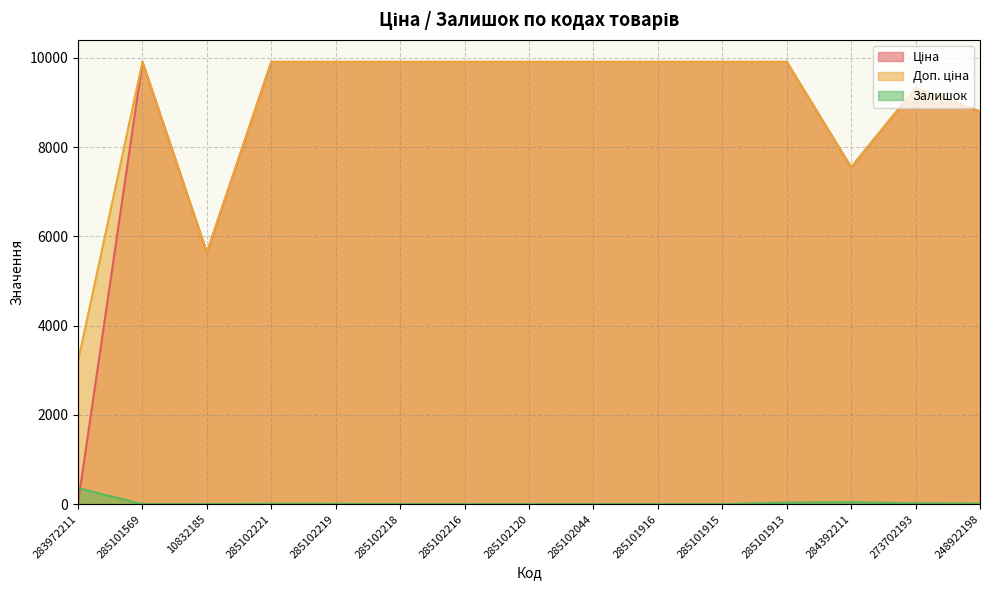

True or false: Ціна has a value of 17.5 at 283972211.

False